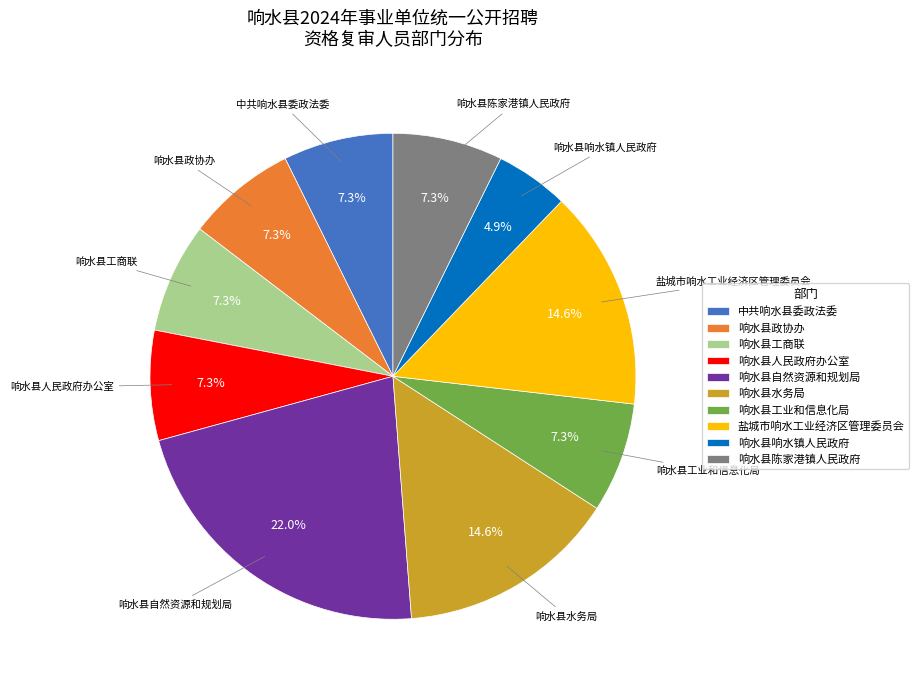

How many slices are in this pie chart?

10